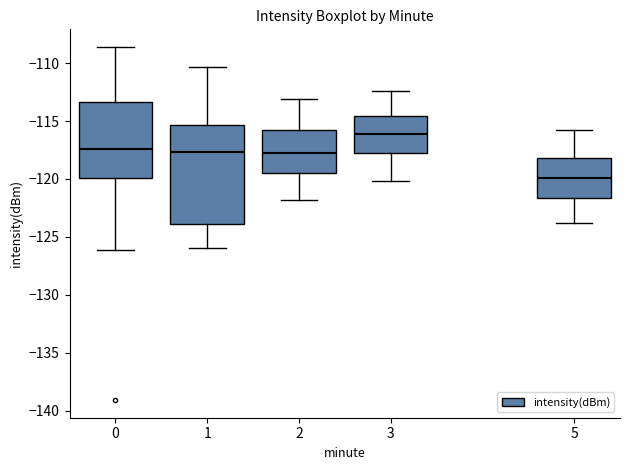

Which box's median line is the lowest?

5